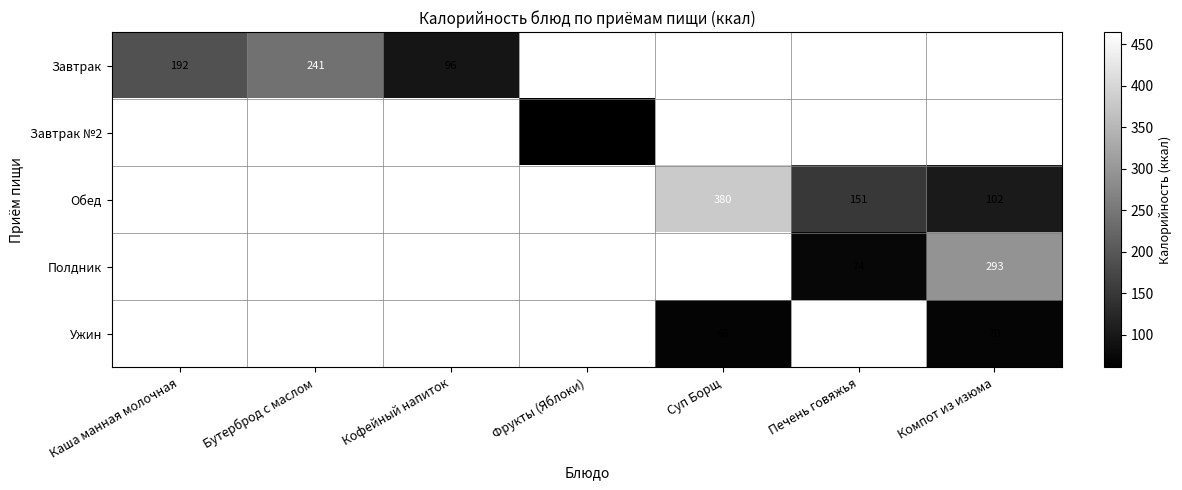

Is it true that Завтрак №2 equals 28.6 at Фрукты (Яблоки)?

False